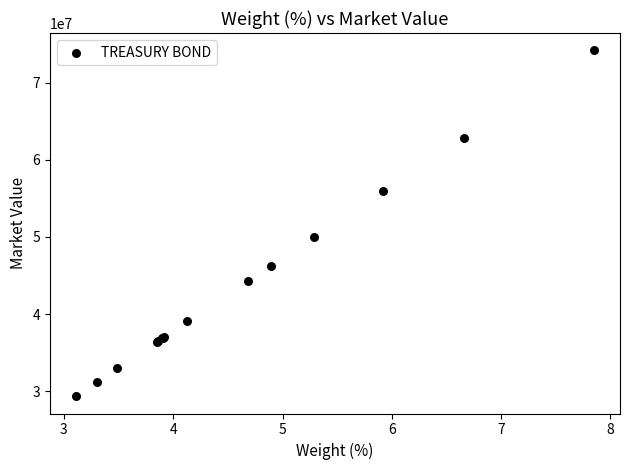

What Y value in the scatter plot is closest to 51776126?

50024036.8